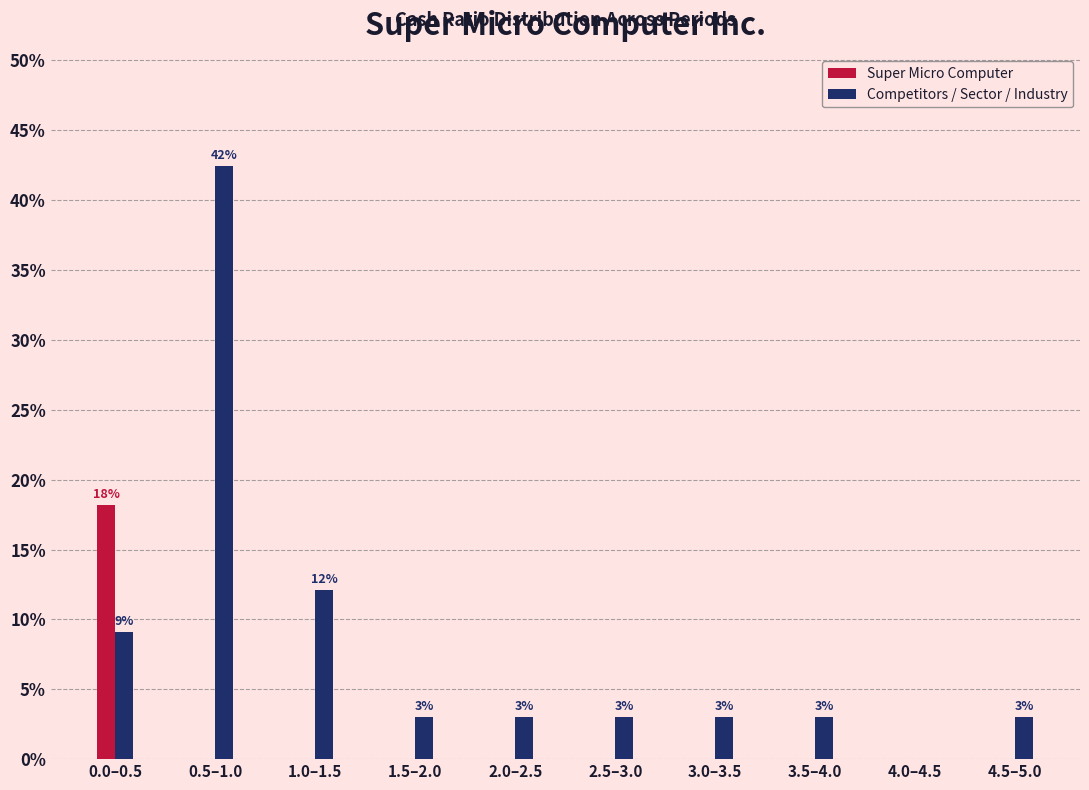

The value of Super Micro Computer at 0.0–0.5 is 5.3. True or false?

False